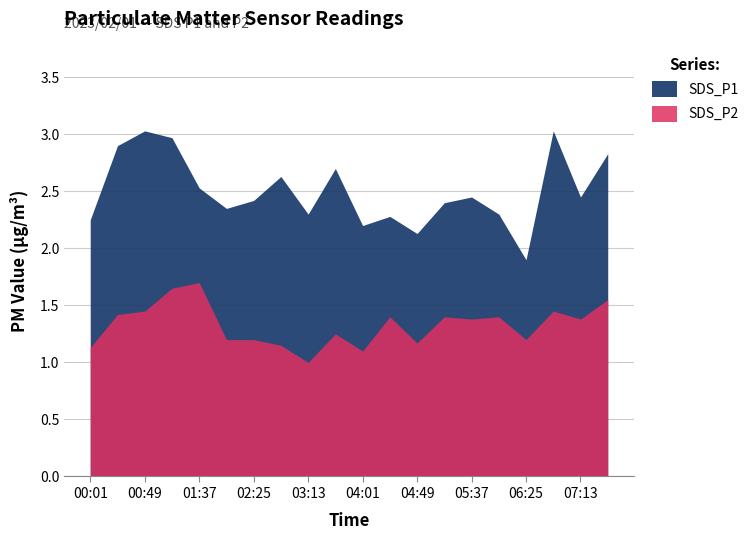

Where is the first local maximum for SDS_P1?

00:49